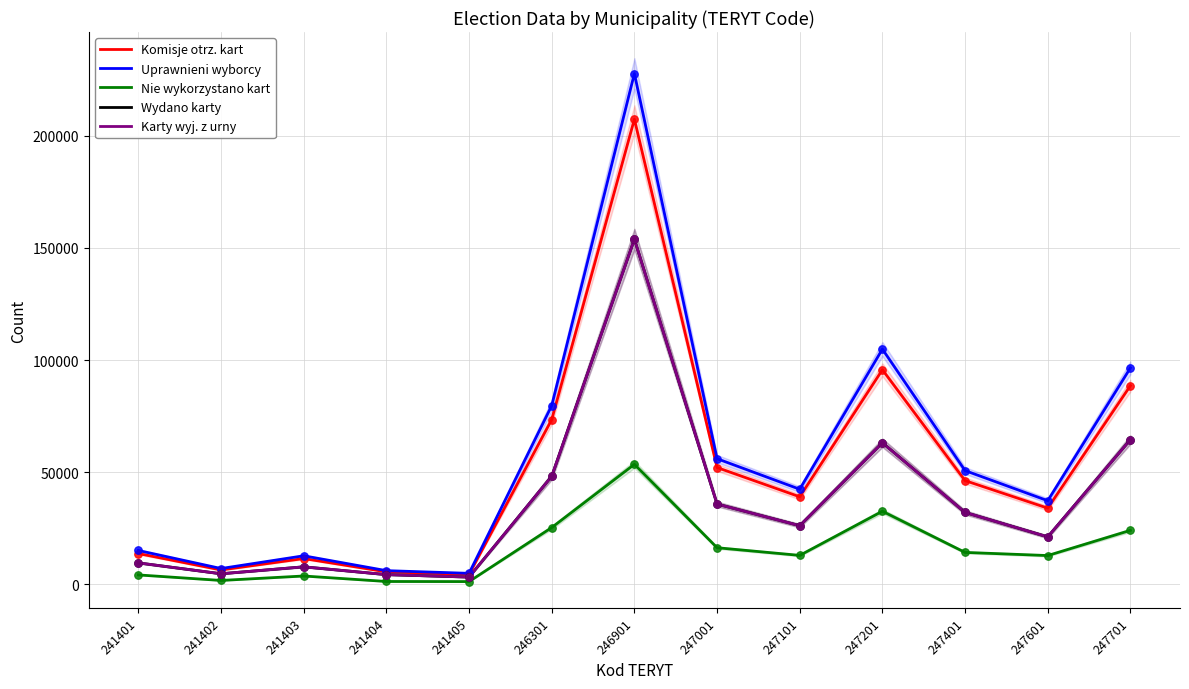

Which series has the largest total across all categories?

Uprawnieni wyborcy